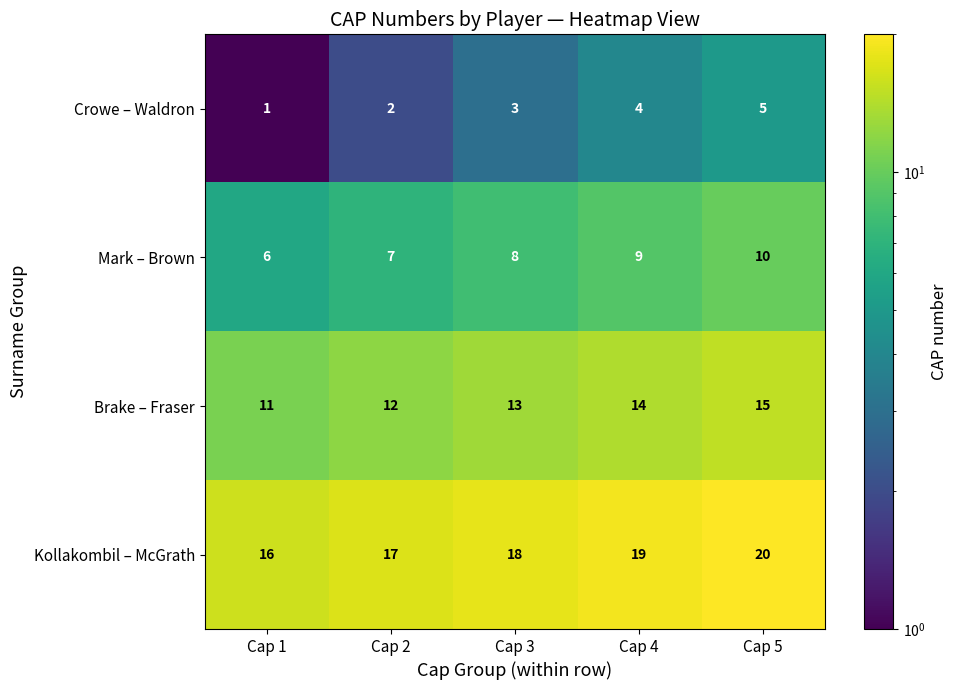

List the series in order of their overall mean, highest first.

Kollakombil – McGrath, Brake – Fraser, Mark – Brown, Crowe – Waldron